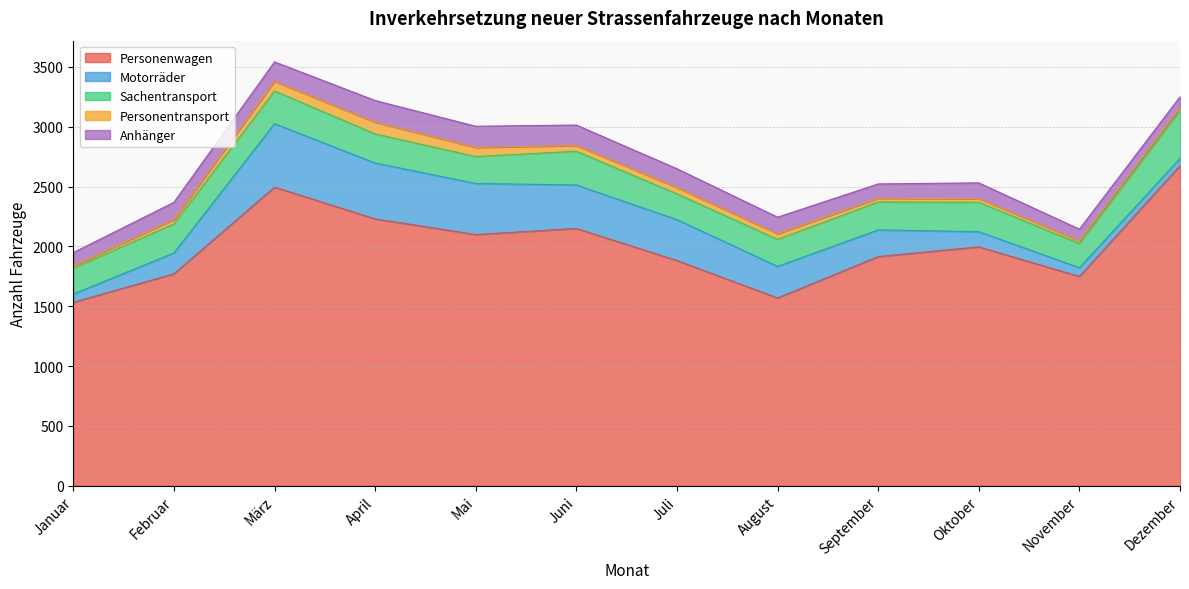

What is the label of the 10th point from the right?

März